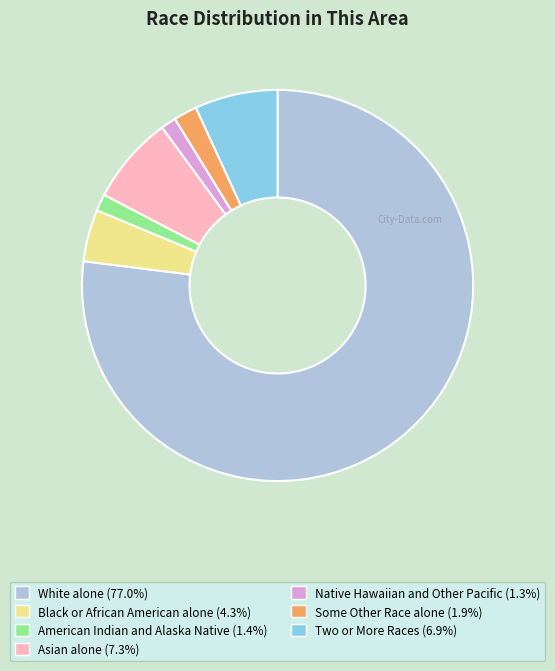

Is the sum of American Indian and Alaska Native and Black or African American alone greater than half?

No